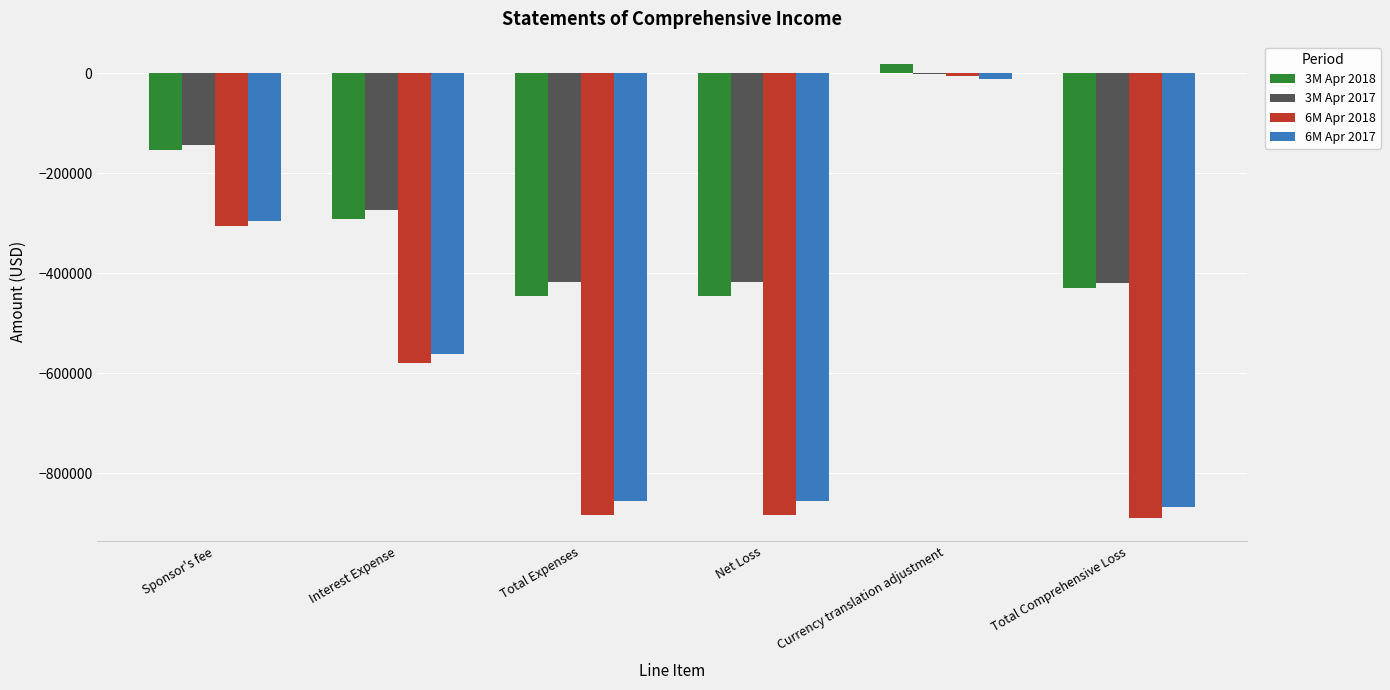

Read the 6M Apr 2018 value at Total Comprehensive Loss.

-890384